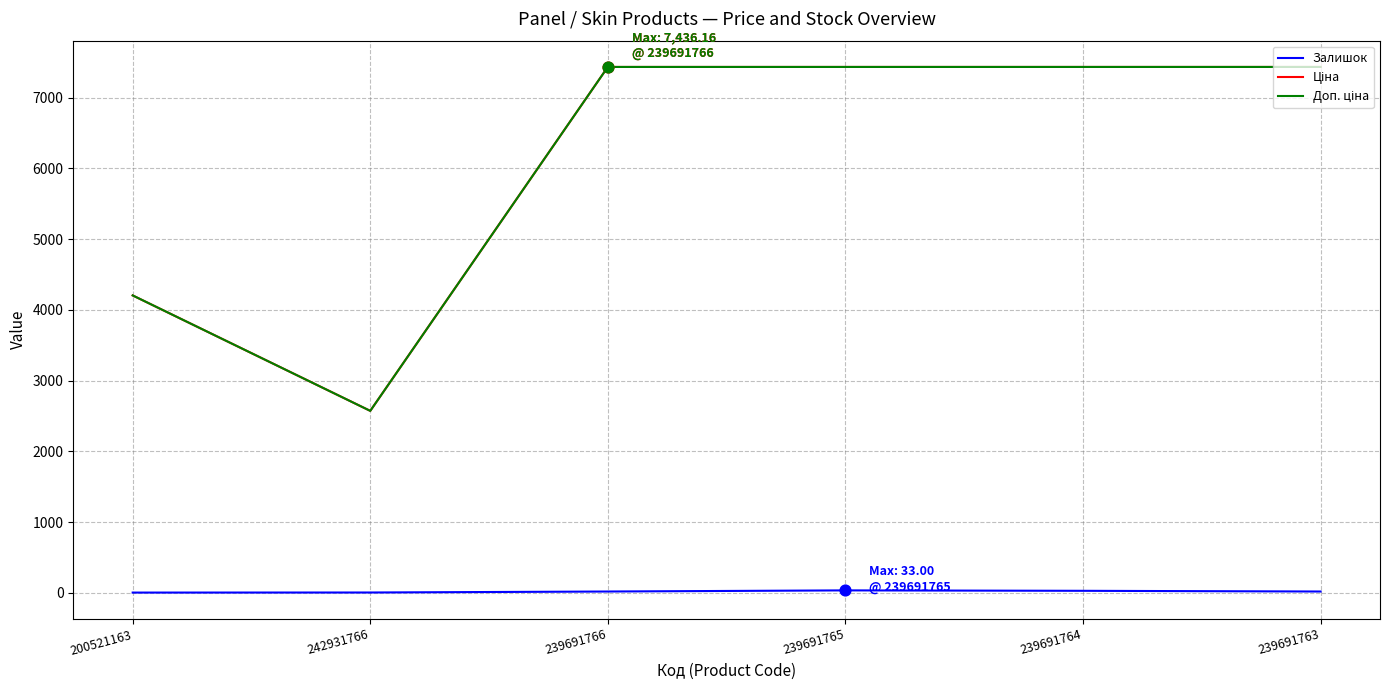

What is the greatest value displayed?

7436.2